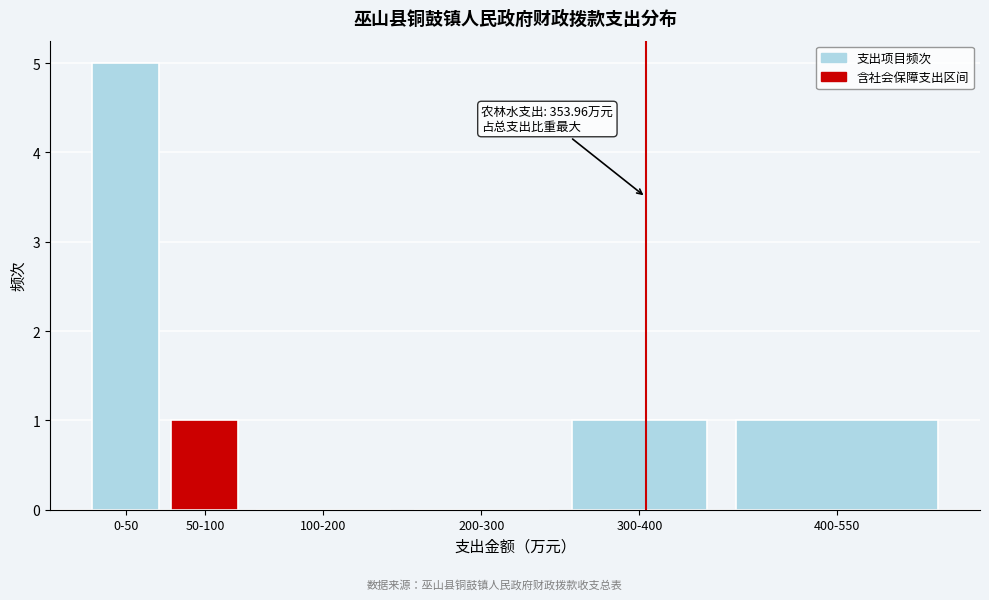

Reading left to right, transcribe all the data shown in this chart.

0-50=5	50-100=1	100-200=0	200-300=0	300-400=1	400-550=1